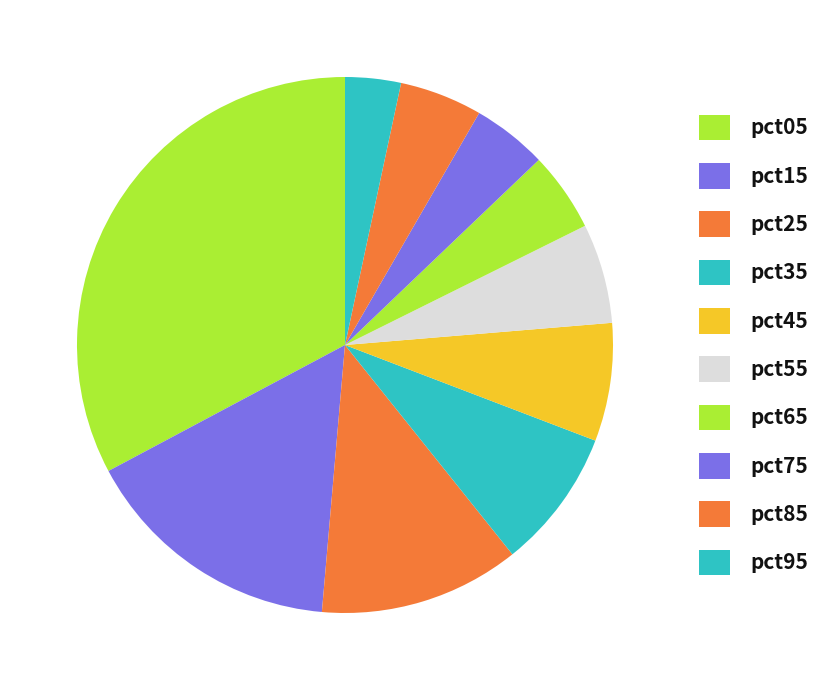

Rank the categories by value from lowest to highest.

pct95, pct75, pct65, pct85, pct55, pct45, pct35, pct25, pct15, pct05